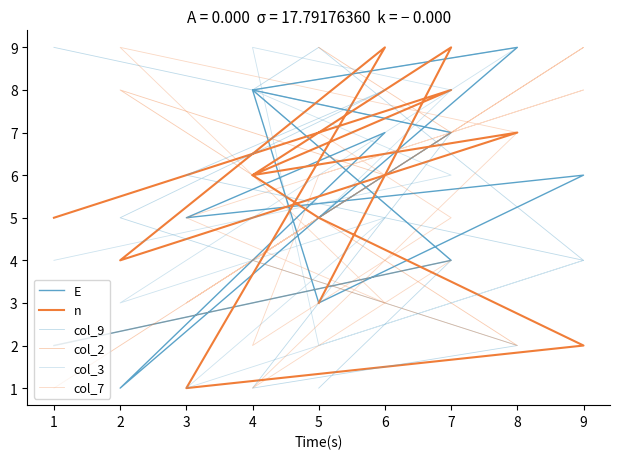

True or false: col_7 has a value of 8 at 7.

False